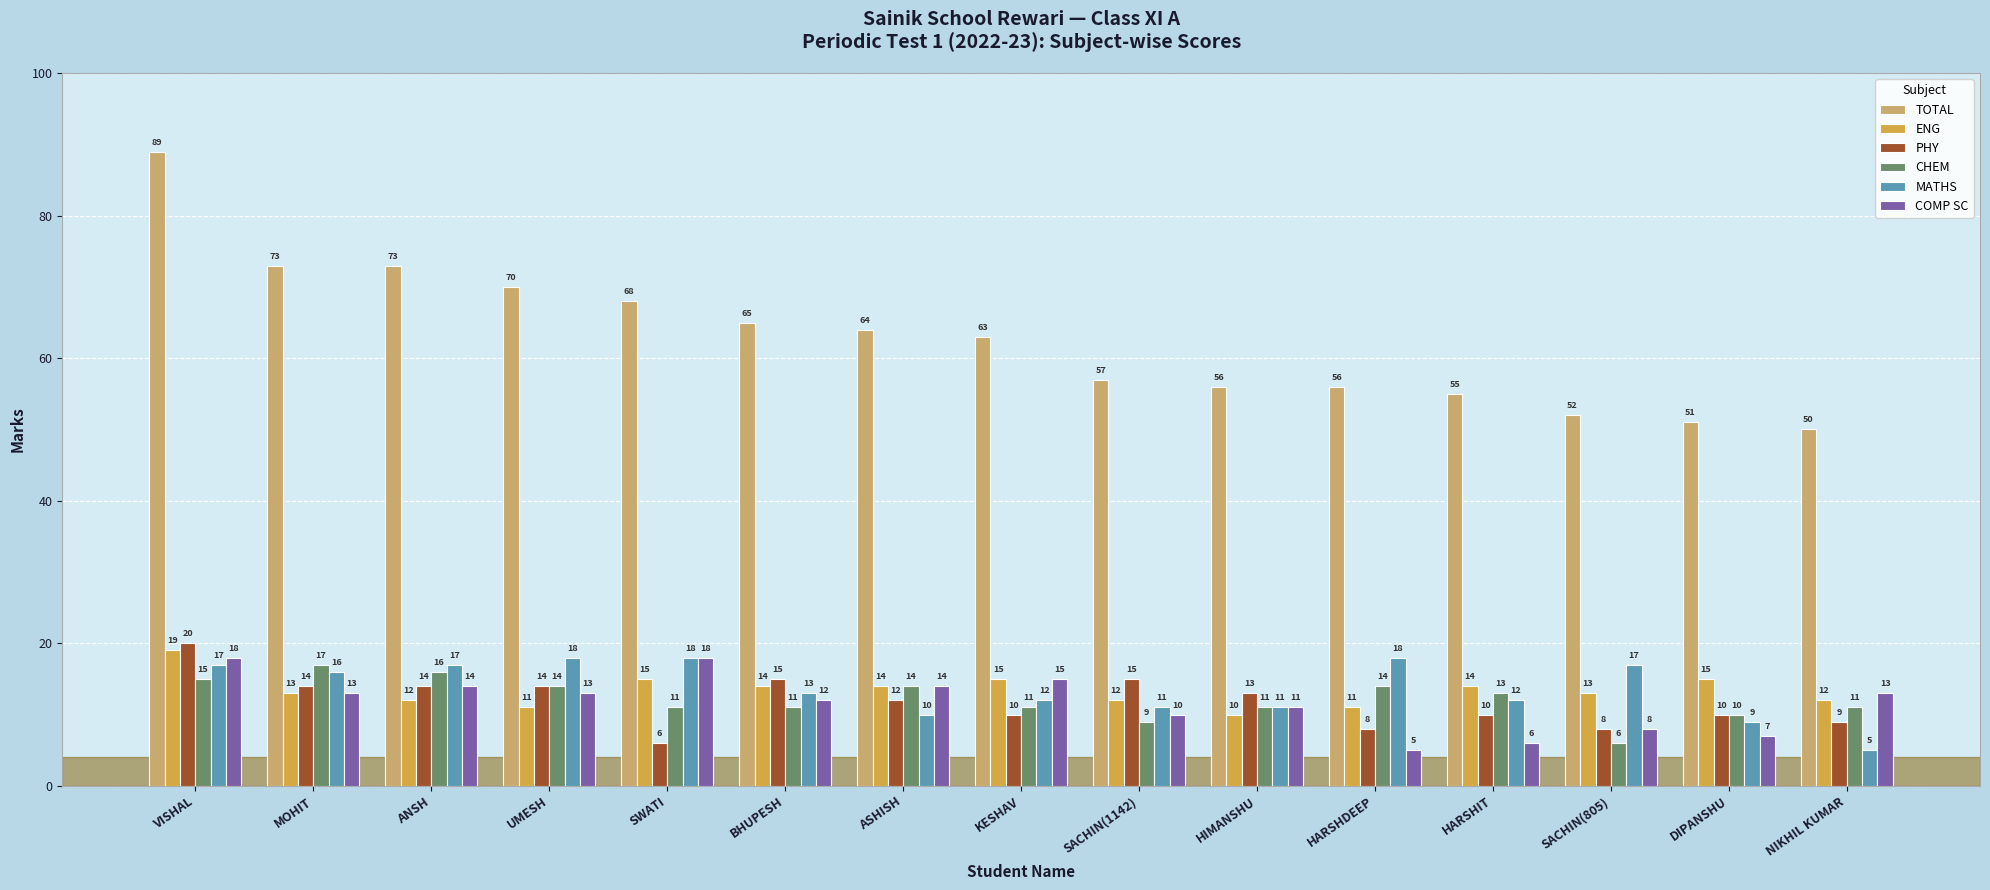

Reading left to right, transcribe all the data shown in this chart.

TOTAL: 89	73	73	70	68	65	64	63	57	56	56	55	52	51	50
ENG: 19	13	12	11	15	14	14	15	12	10	11	14	13	15	12
PHY: 20	14	14	14	6	15	12	10	15	13	8	10	8	10	9
CHEM: 15	17	16	14	11	11	14	11	9	11	14	13	6	10	11
MATHS: 17	16	17	18	18	13	10	12	11	11	18	12	17	9	5
COMP SC: 18	13	14	13	18	12	14	15	10	11	5	6	8	7	13